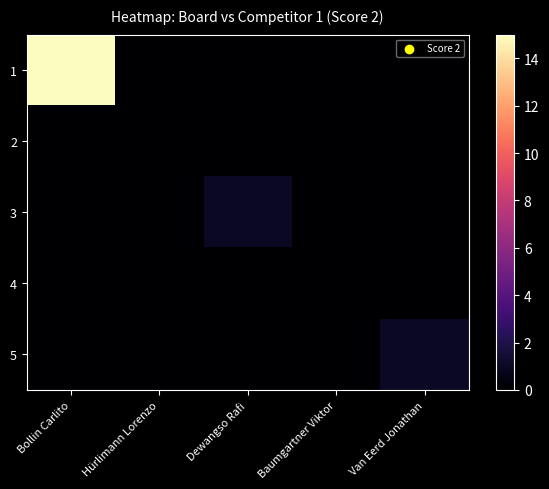

At which category is the sum across all series the highest?

Bollin Carlito